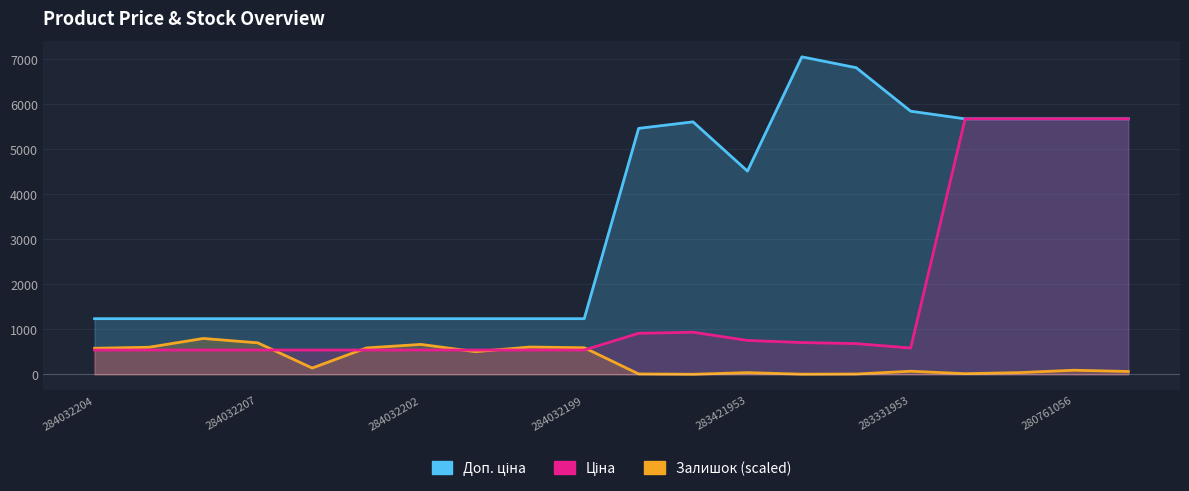

Where is Доп. ціна nearest to the value 4143?

283421953